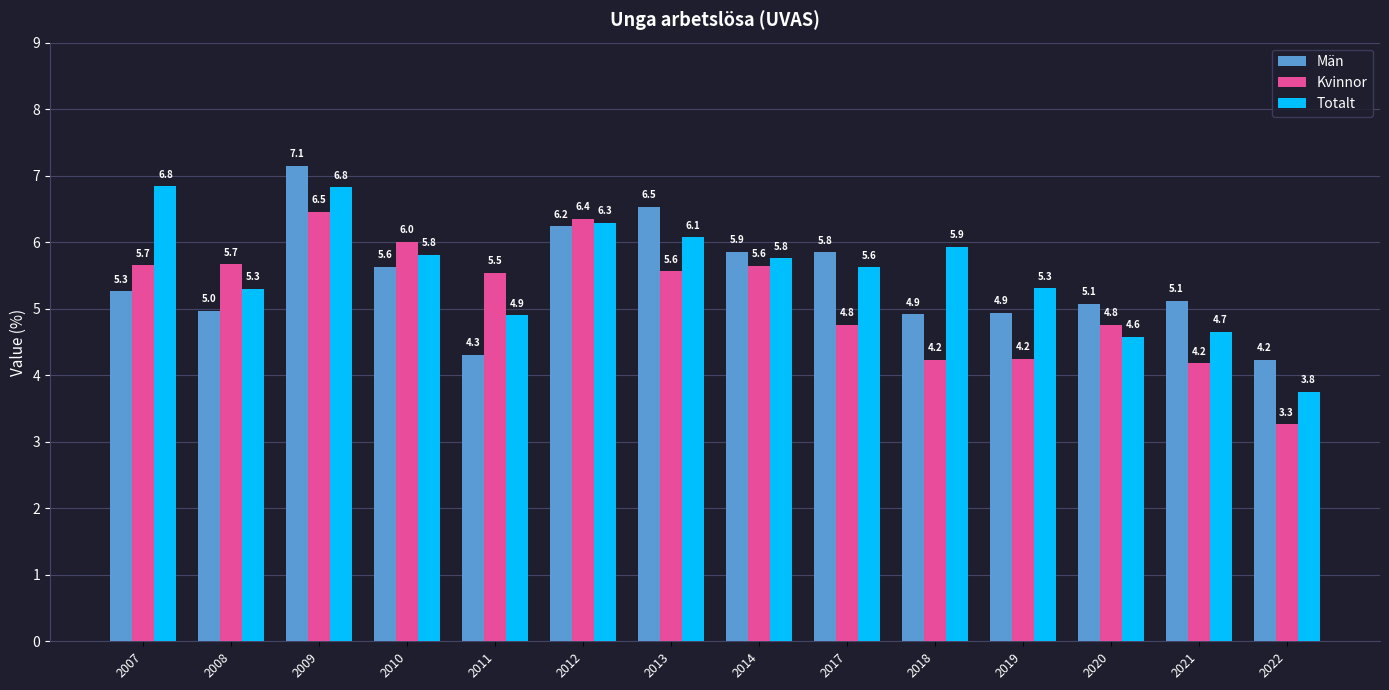

At which label does Totalt first exceed 5?

2007